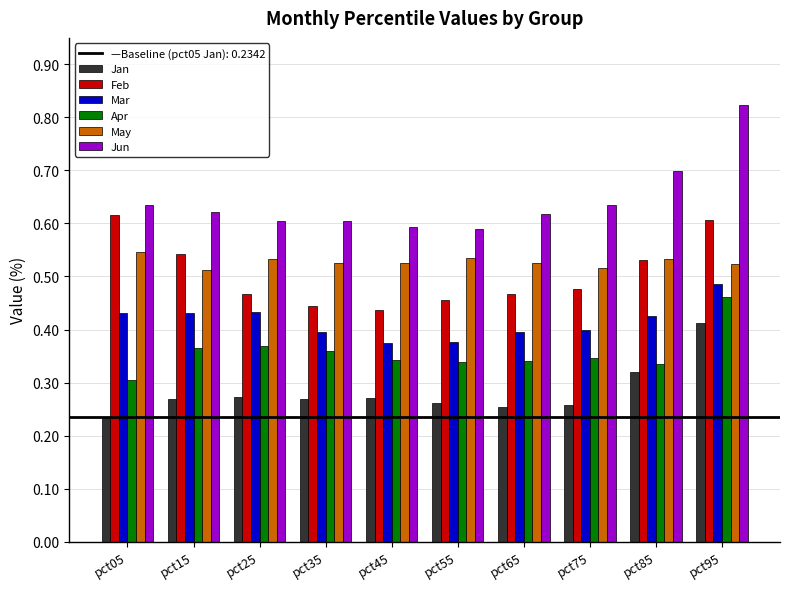

At which category does the chart reach its minimum across all series?

pct05